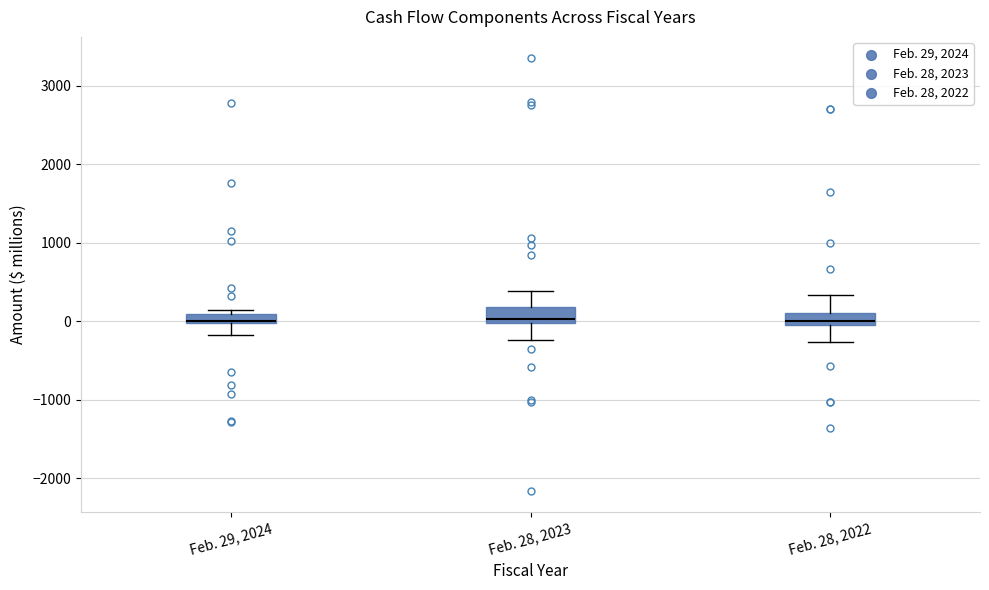

Where does the upper whisker of the box for Feb. 28, 2022 end on the y-axis? The values are not printed on the chart, so give them approximately, as read against the axis.

300